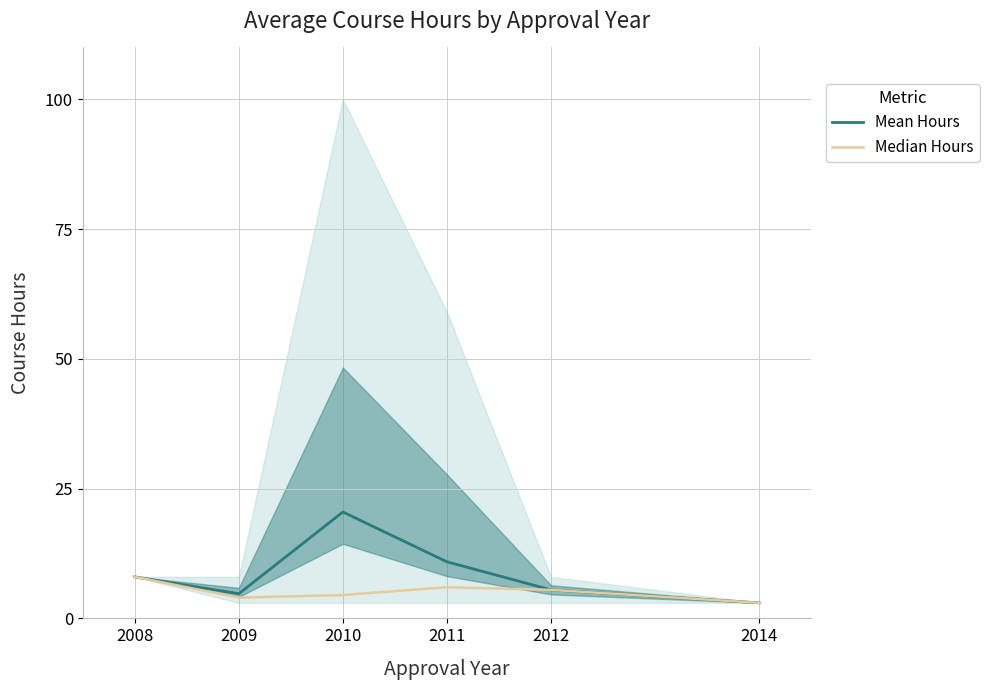

At how many categories does at least one series exceed 9?

2